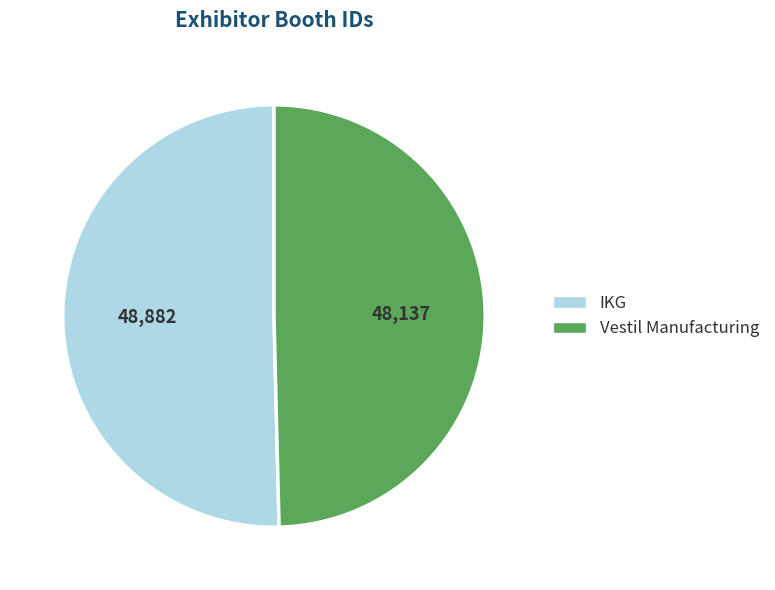

The Vestil Manufacturing slice represents 50% of the pie. True or false?

True